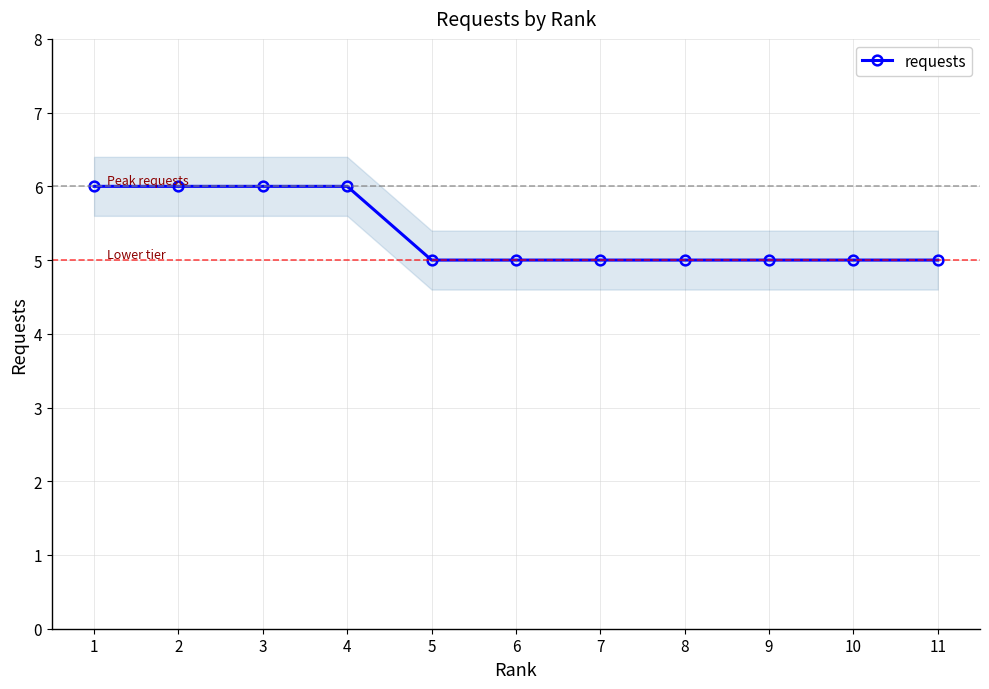

Reading left to right, extract all data points from this chart.

6	6	6	6	5	5	5	5	5	5	5